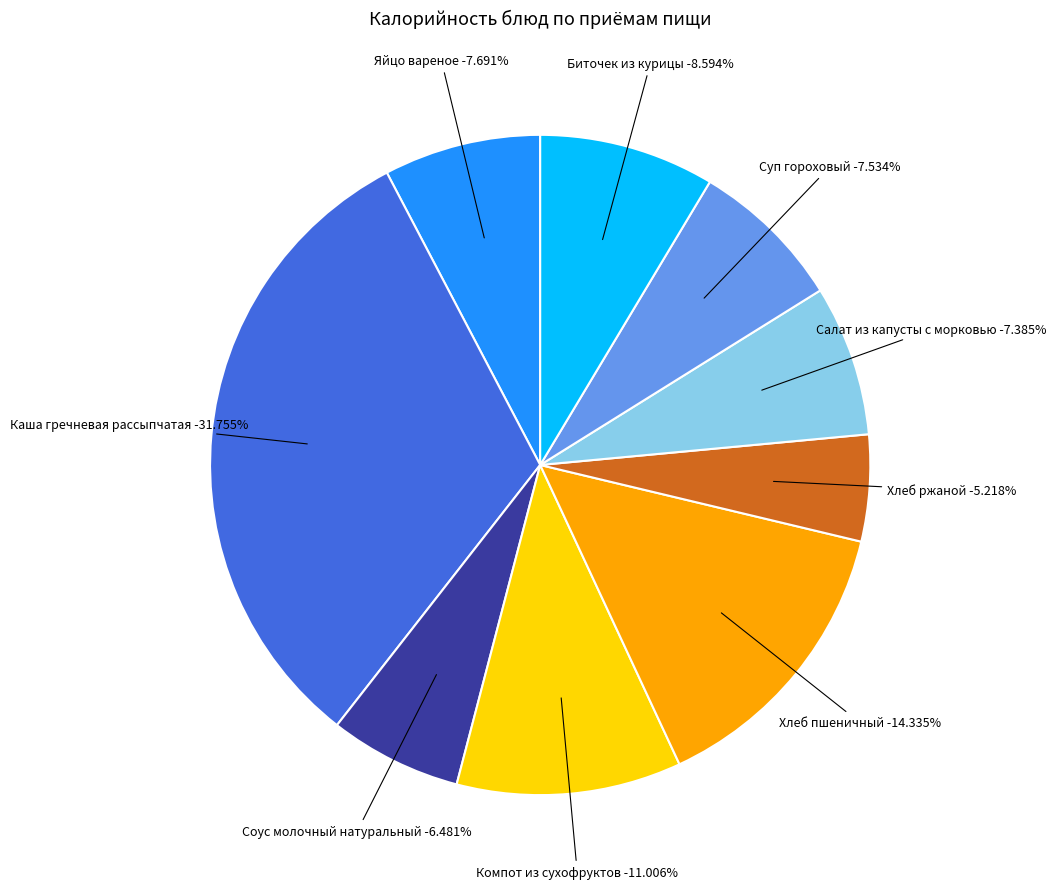

Does any single category account for the majority?

No